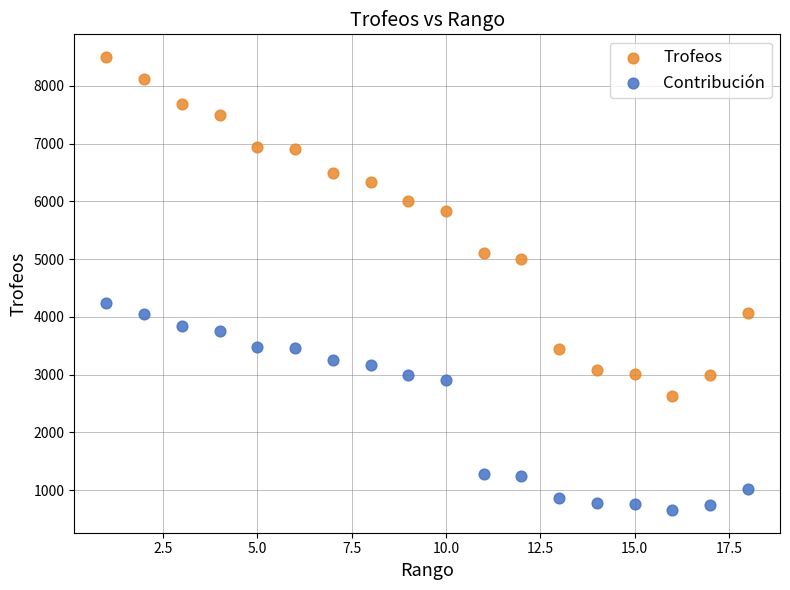

Which series contains the lowest Y value?

Contribución